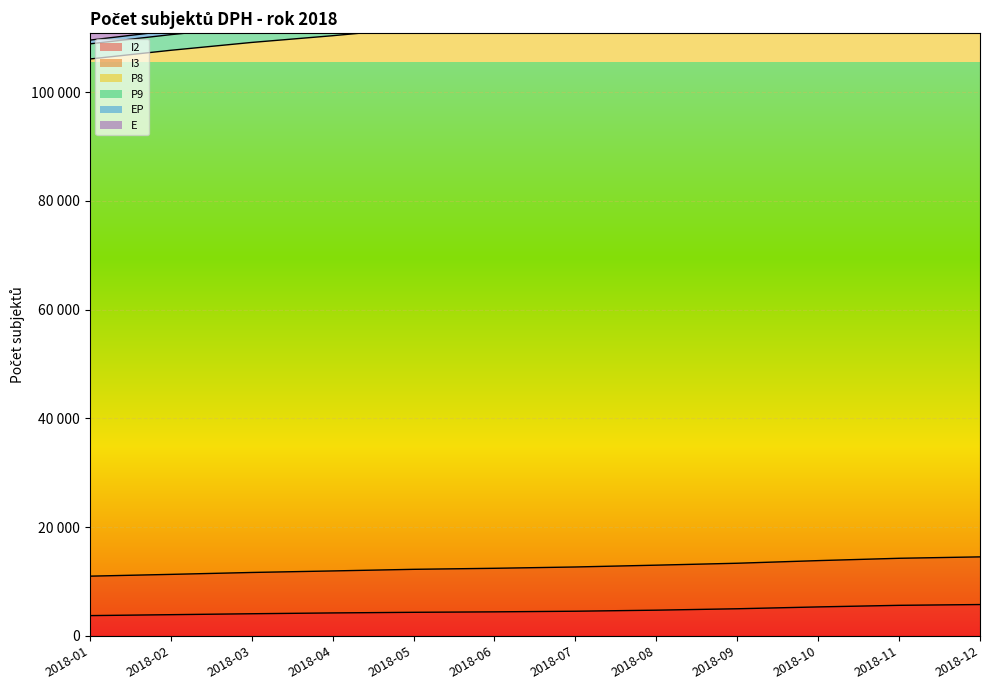

True or false: P9 and I3 intersect in this chart.

False